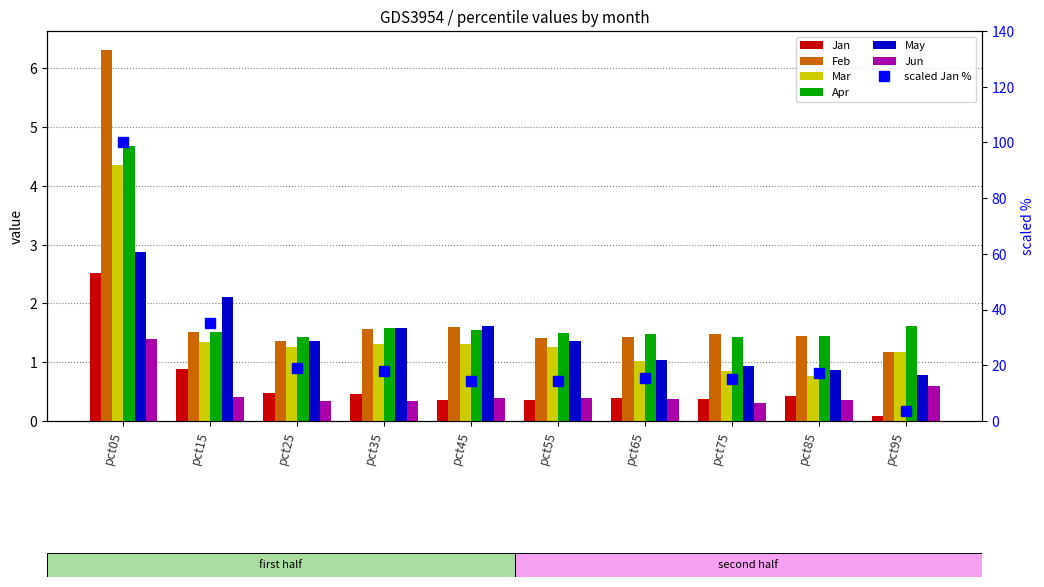

What is the difference between the maximum and minimum values in the Jan series?

2.4